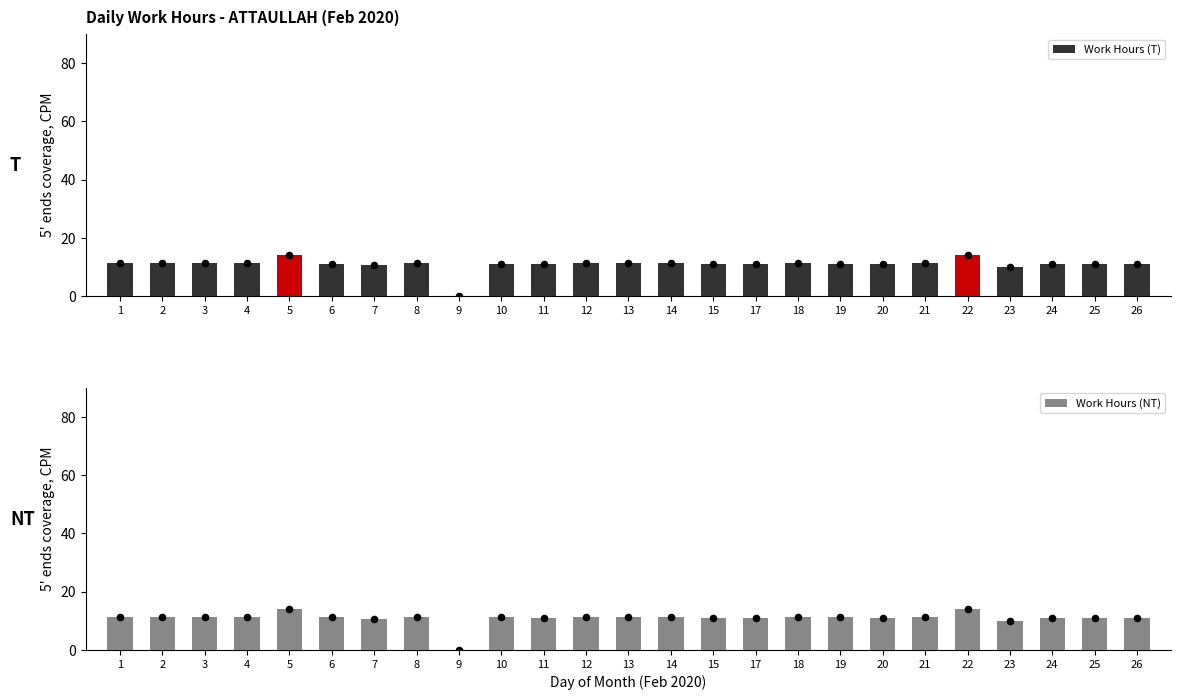

What are all the series names shown in the legend?

Work Hours (T), Work Hours (NT)